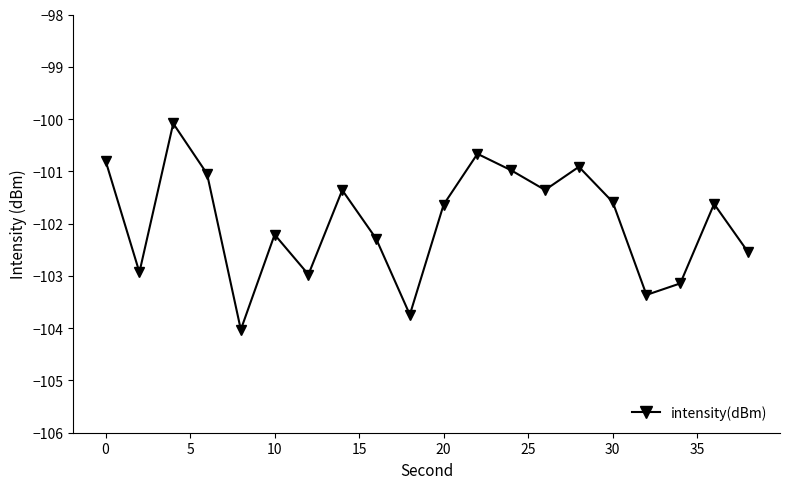

How many points are lower than both their immediate neighbors (excluding endpoints)?

6